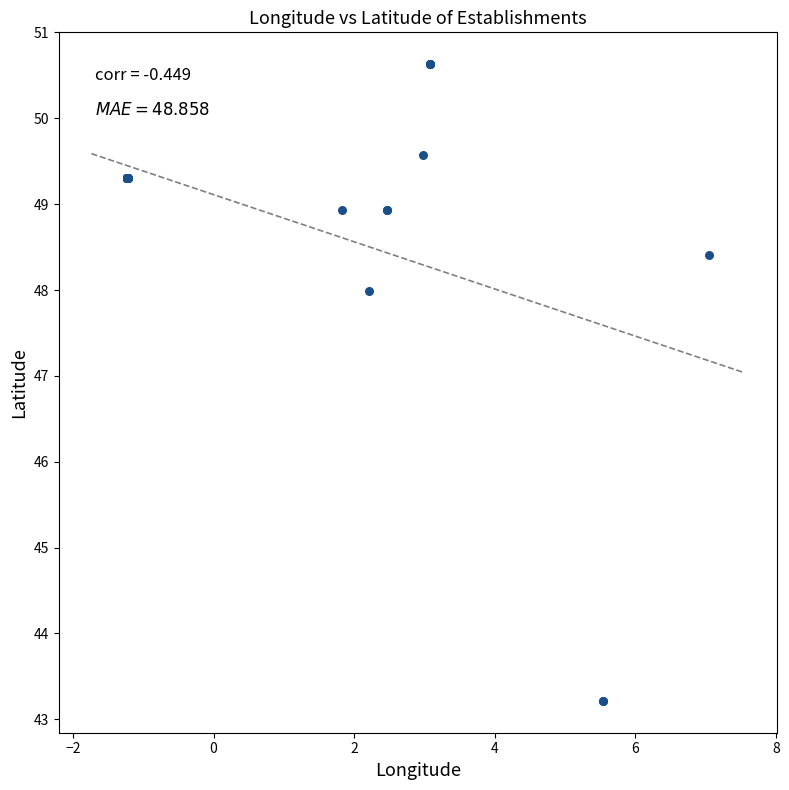

What Y value in the scatter plot is closest to 46?

48.0